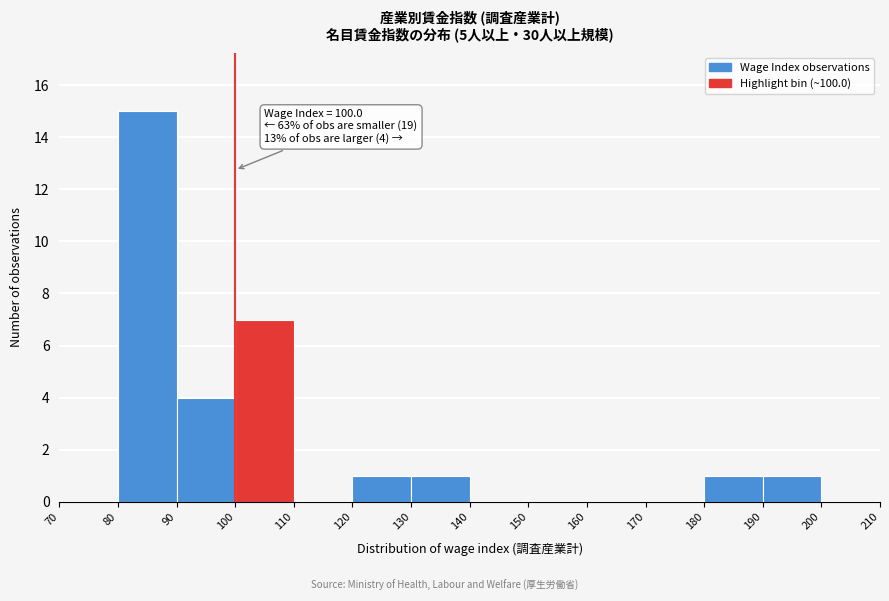

Which range on the x-axis has the tallest bar?

80 to 90